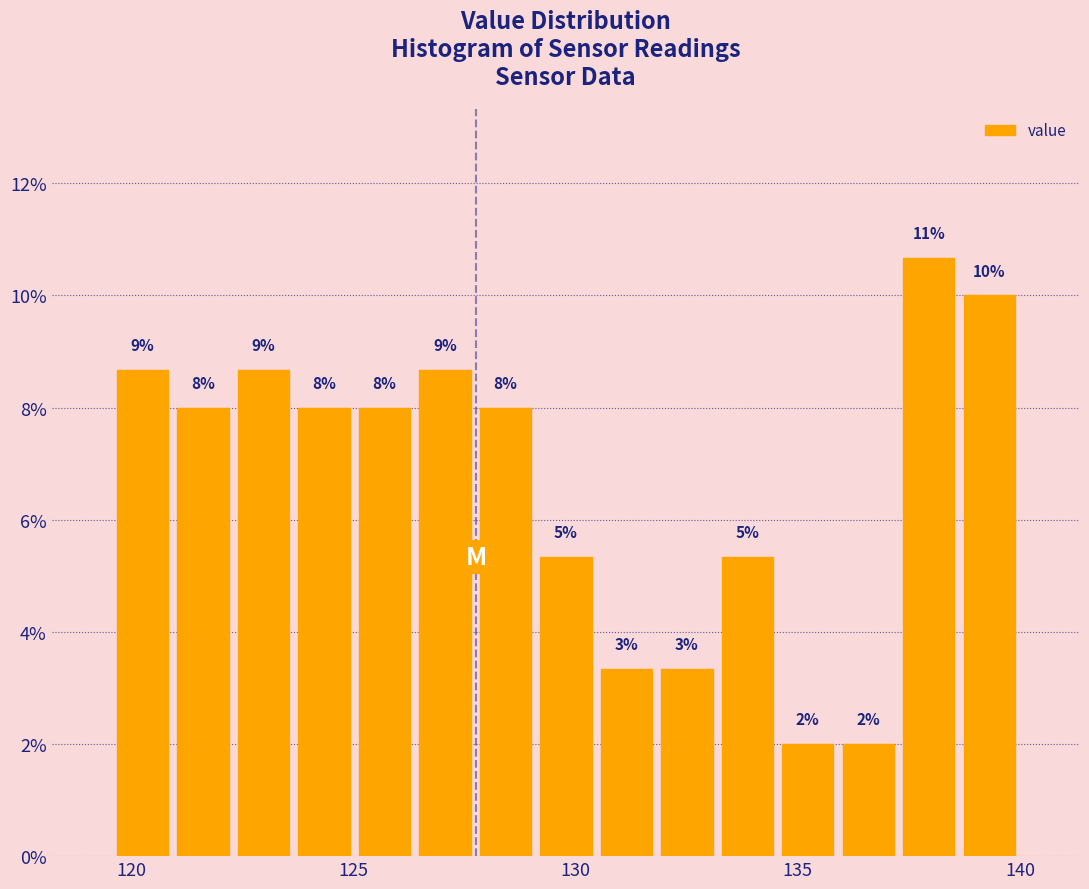

Read against the x-axis, roughly where is the centre of the tallest bar?

138.0